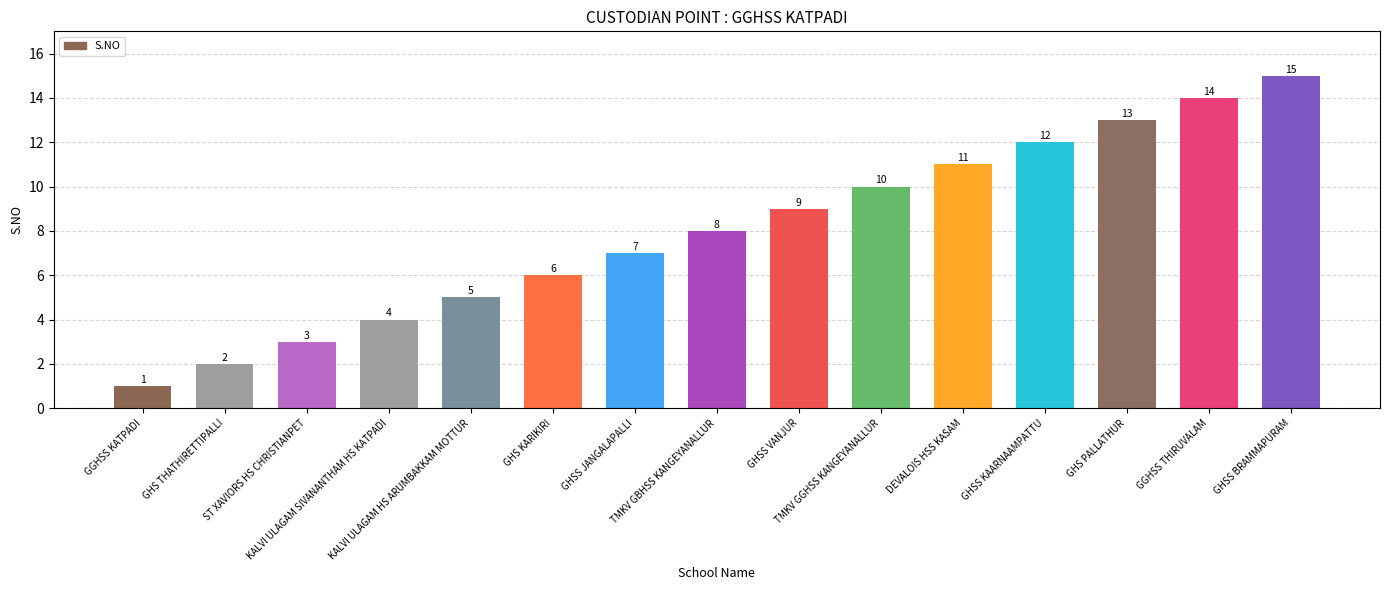

List the labels in order of value, smallest first.

GGHSS KATPADI, GHS THATHIRETTIPALLI, ST XAVIORS HS CHRISTIANPET, KALVI ULAGAM SIVANANTHAM HS KATPADI, KALVI ULAGAM HS ARUMBAKKAM MOTTUR, GHS KARIKIRI, GHSS JANGALAPALLI, TMKV GBHSS KANGEYANALLUR, GHSS VANJUR, TMKV GGHSS KANGEYANALLUR, DEVALOIS HSS KASAM, GHSS KAARNAAMPATTU, GHS PALLATHUR, GGHSS THIRUVALAM, GHSS BRAMMAPURAM